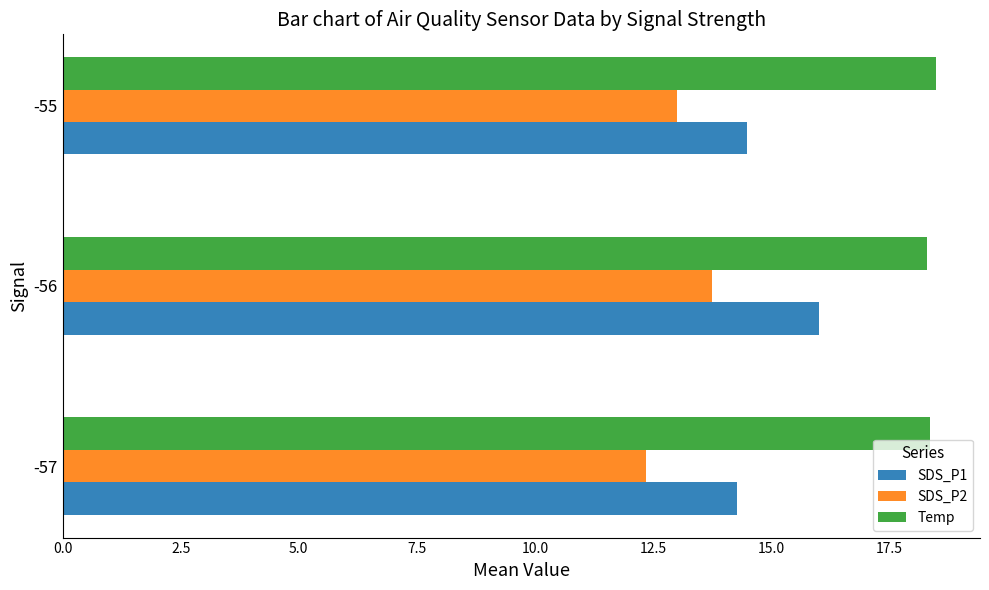

What is the average value of the SDS_P1 series?

14.9